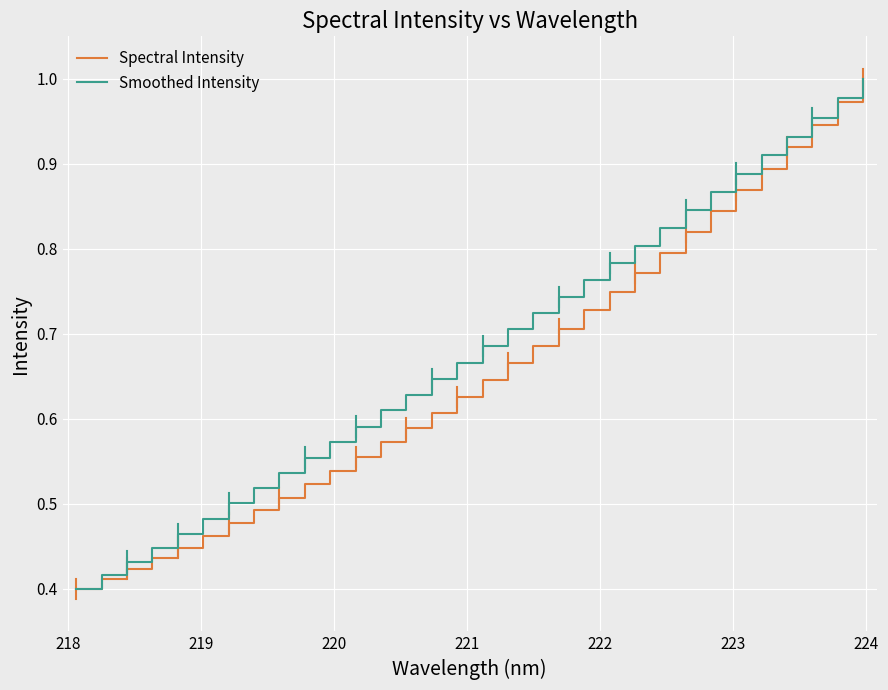

True or false: Smoothed Intensity and Spectral Intensity intersect in this chart.

False